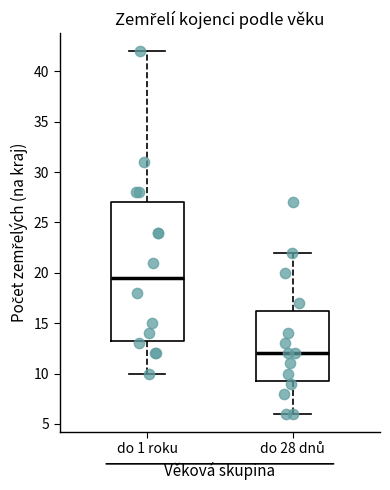

Which box's median line is the highest?

do 1 roku